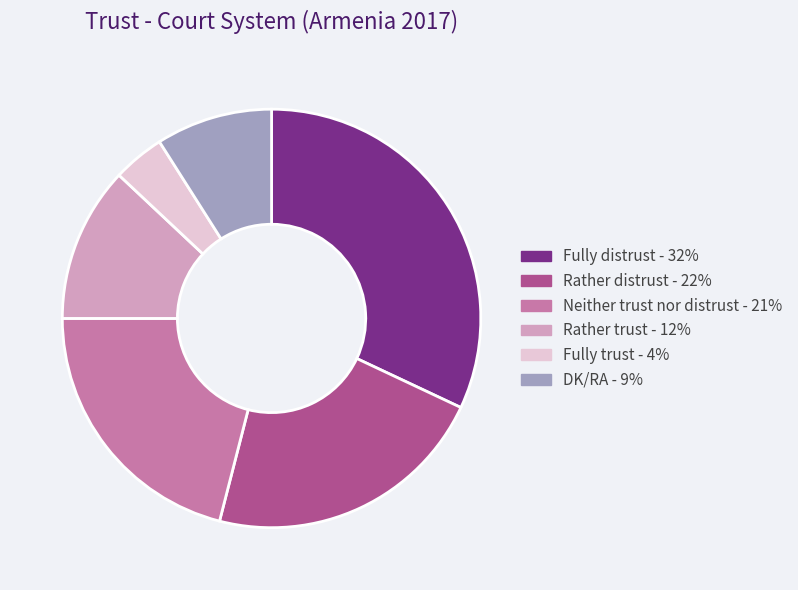

The Rather trust slice represents 12% of the pie. True or false?

True